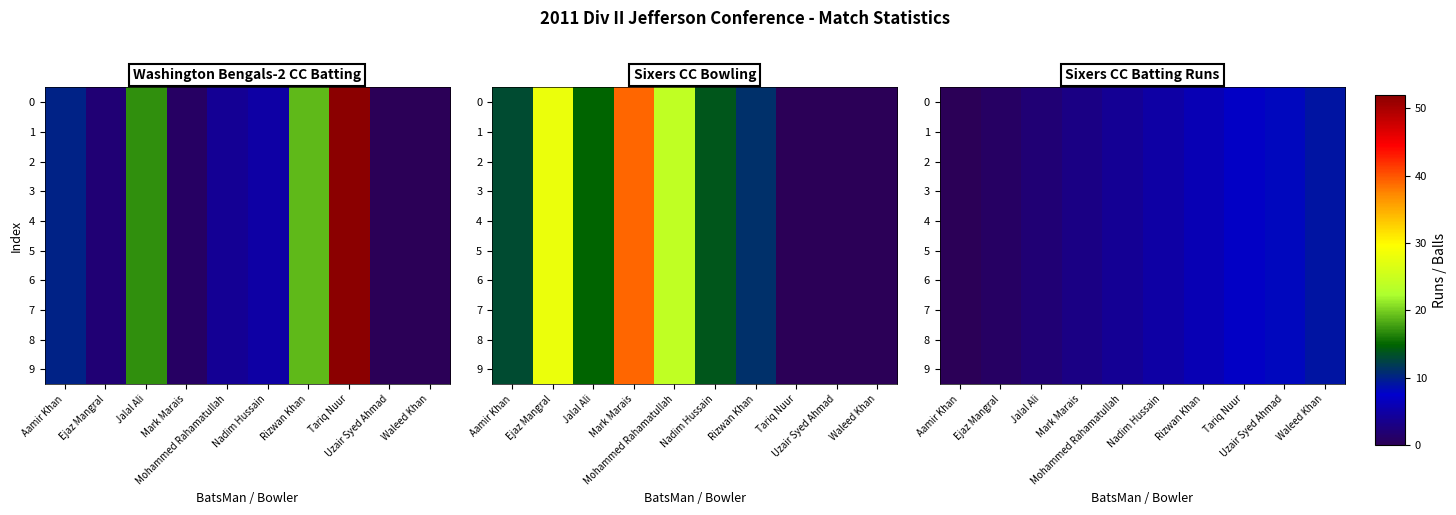

True or false: 4 has a value of 1 at Jalal Ali.

False